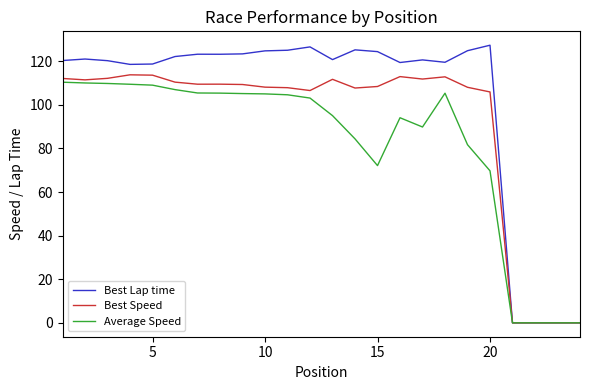

Which series has the largest range (max minus min)?

Best Lap time